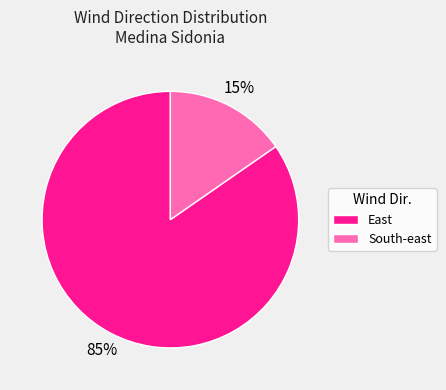

Which has a higher value, East or South-east?

East